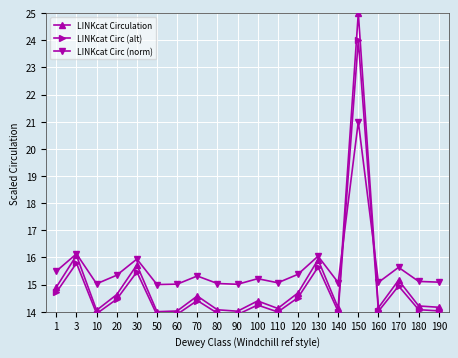

What are all the series names shown in the legend?

LINKcat Circulation, LINKcat Circ (alt), LINKcat Circ (norm)